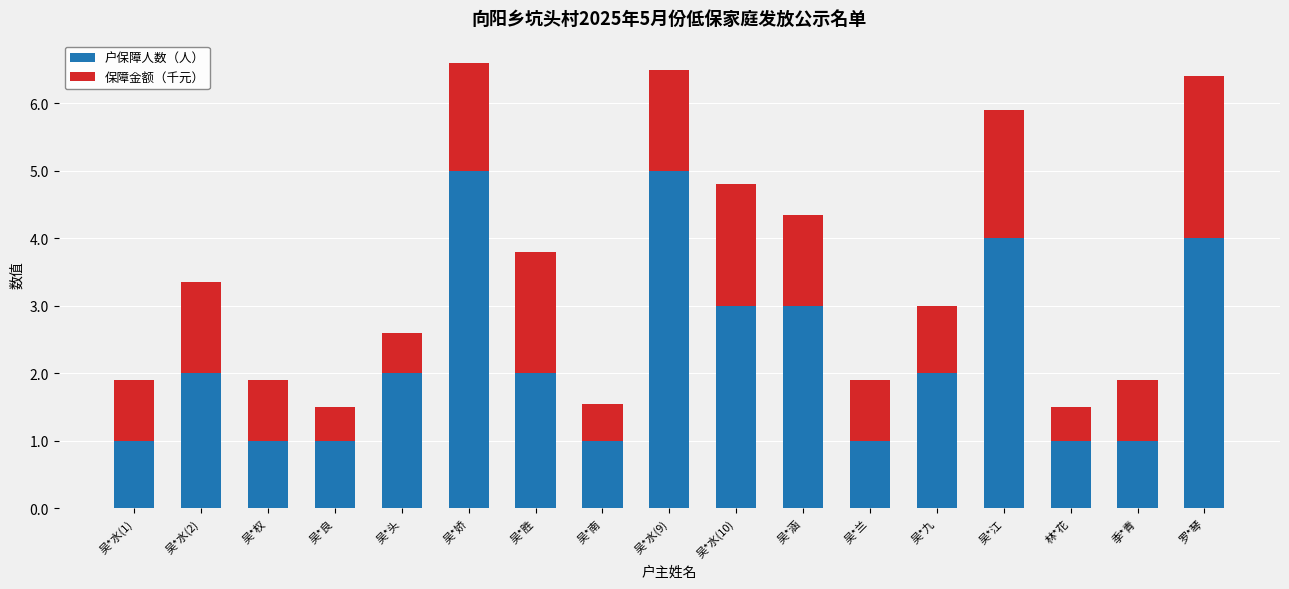

The value of 户保障人数（人） at 吴*头 is 2.0. True or false?

True